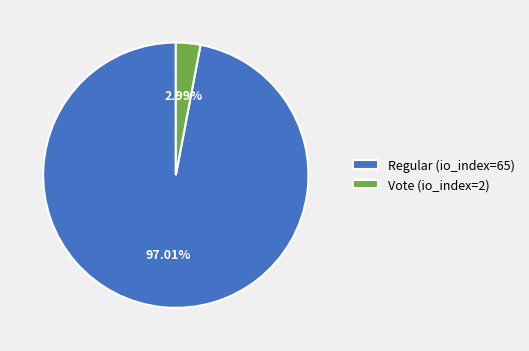

Which slice represents more than half of the pie?

Regular (io_index=65)